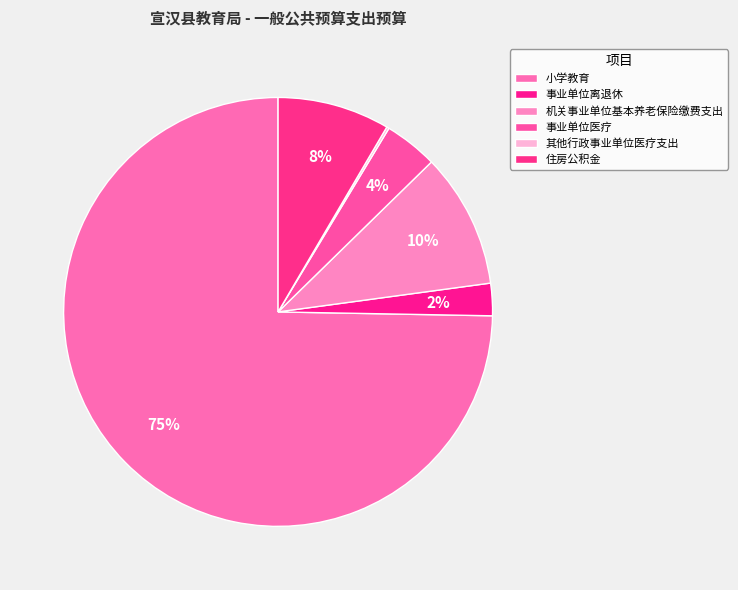

Is 小学教育 the majority of the pie?

Yes